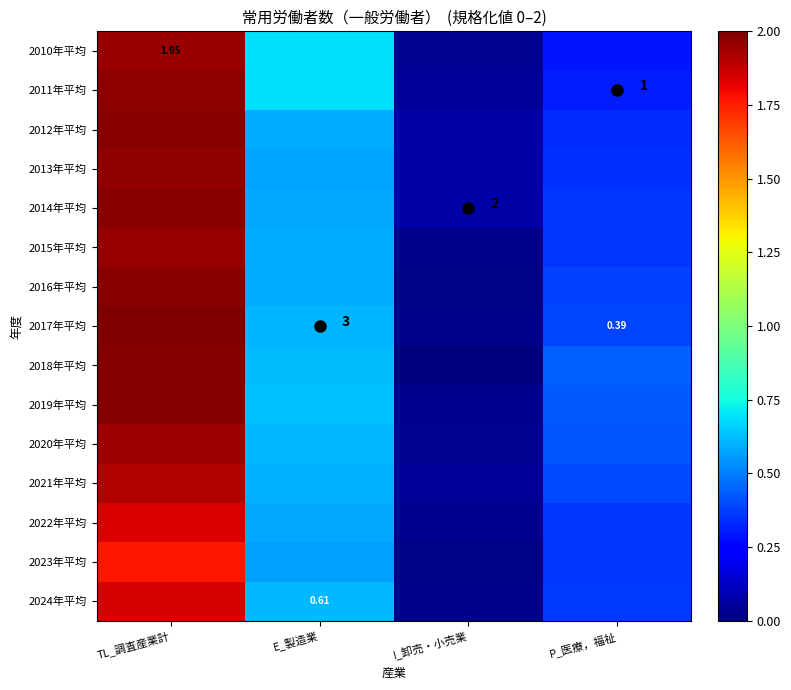

True or false: 2011年平均 has a value of 0.3 at P_医療，福祉.

True